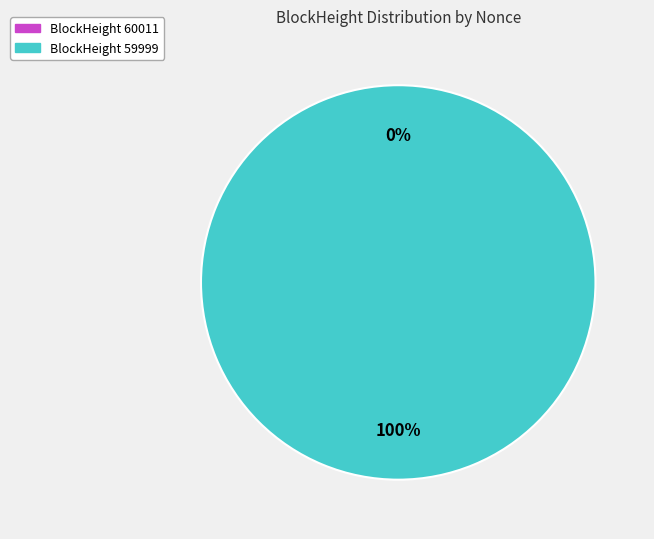

Is it true that 59999 is 100% of the pie?

True